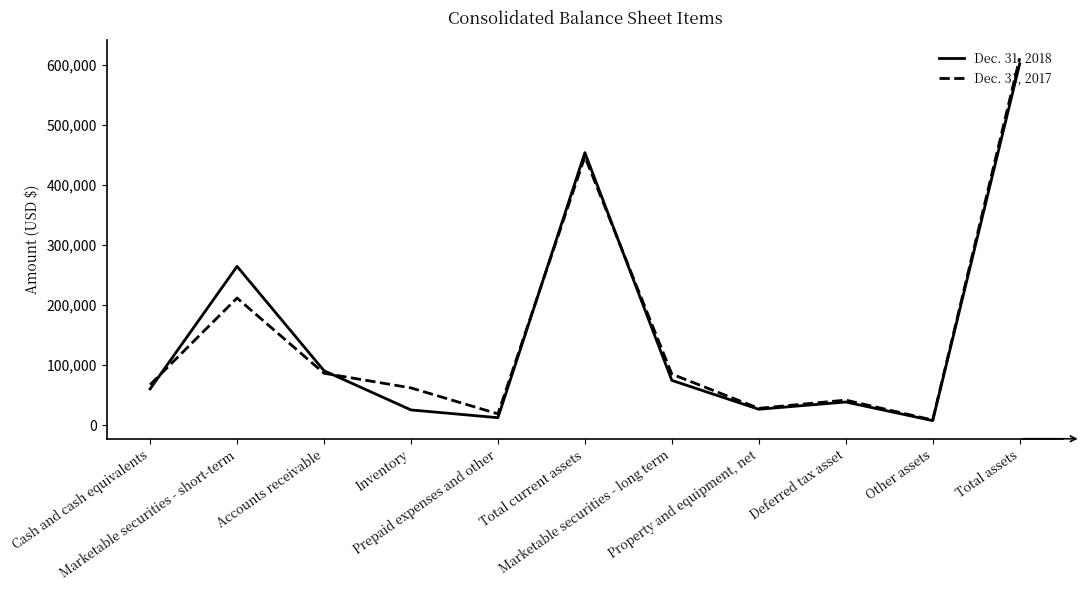

What is the sum of the Dec. 31, 2018 values at Property and equipment, net and Total current assets?

480687